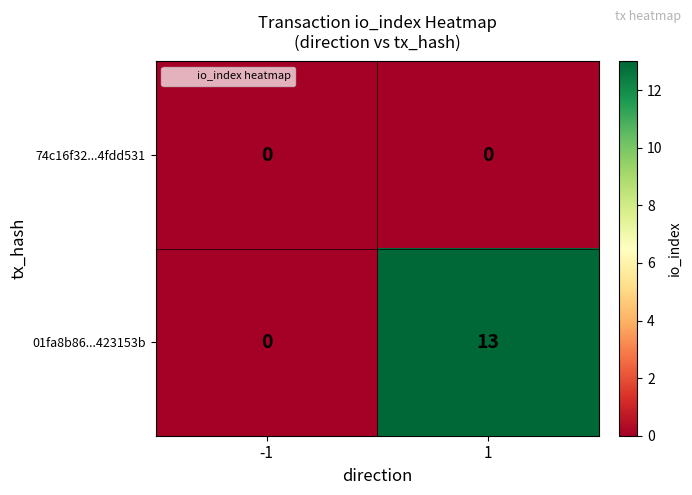

What is the greatest value displayed?

13